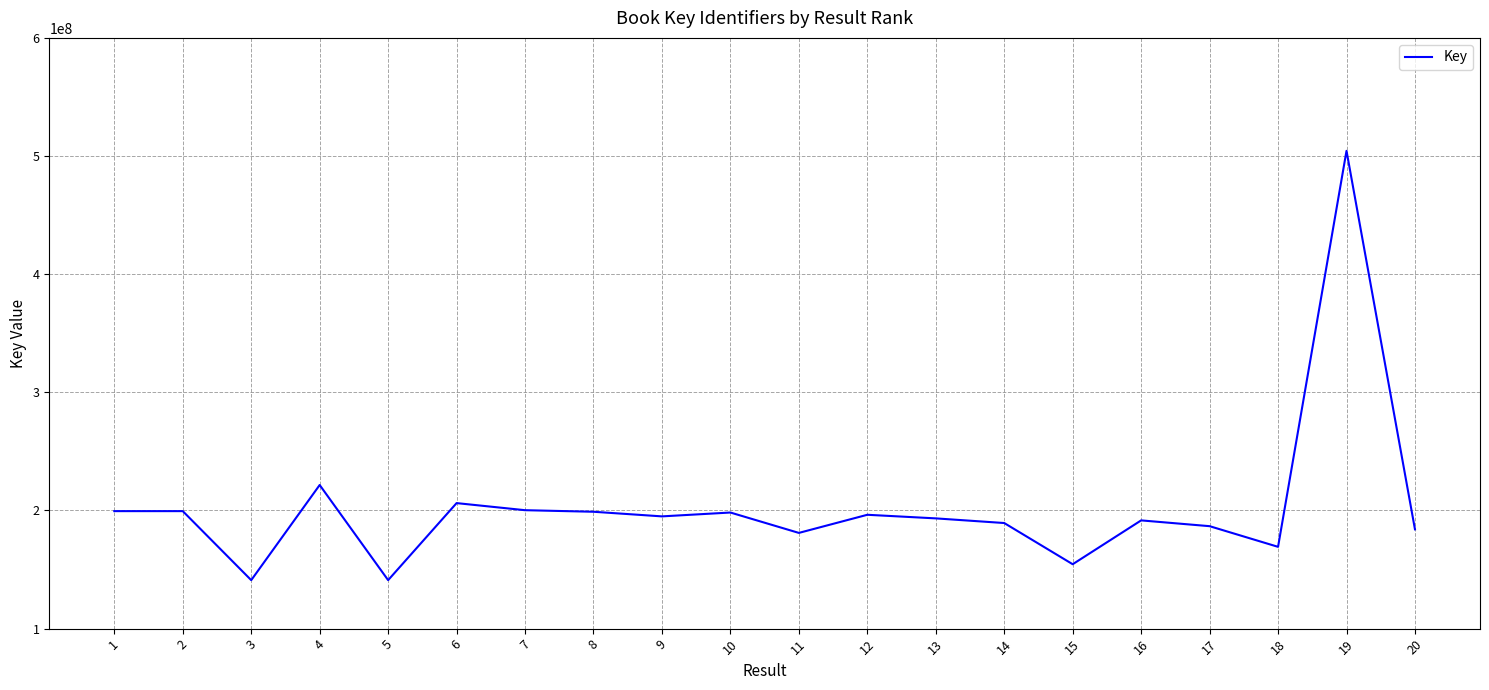

Is it true that the value at 15 is 154510793?

True